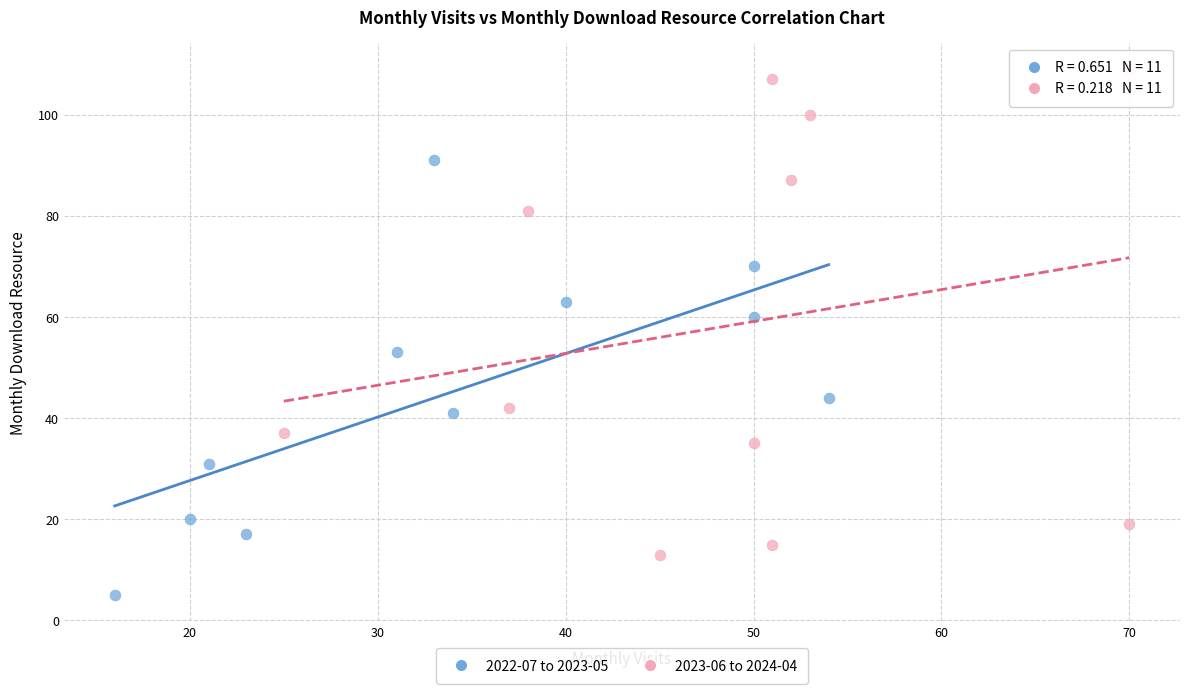

Which series contains the highest Y value?

2023-06 to 2024-04